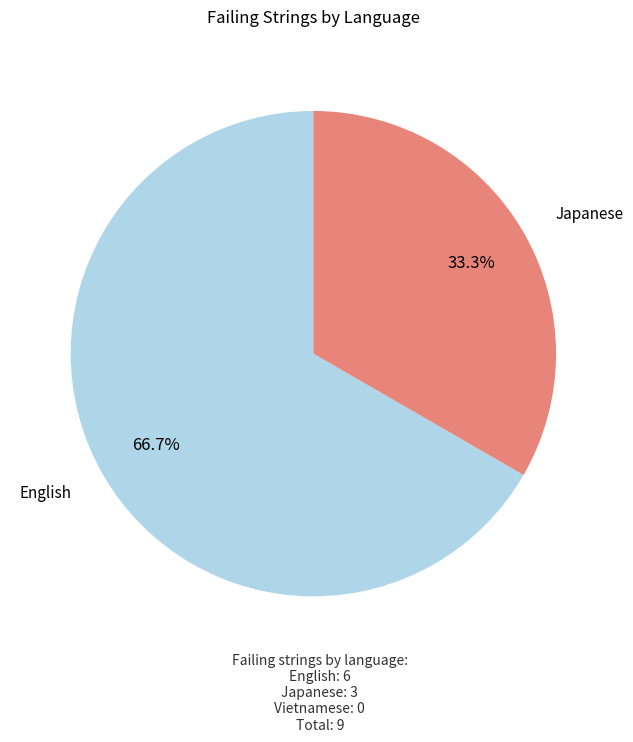

Is there any slice that represents more than half of the pie?

Yes